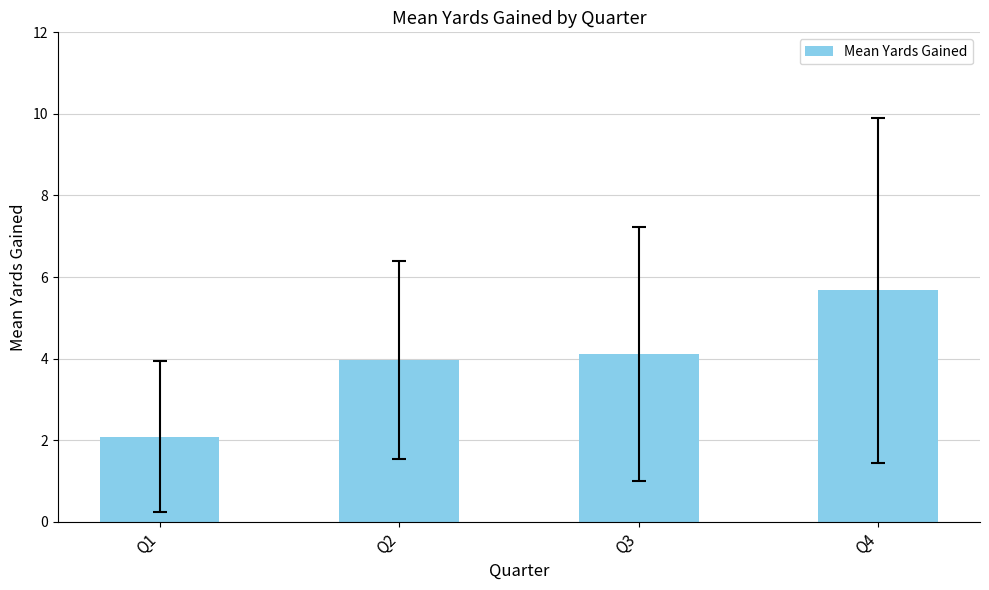

What is the value of the 2nd bar from the left?

4.0